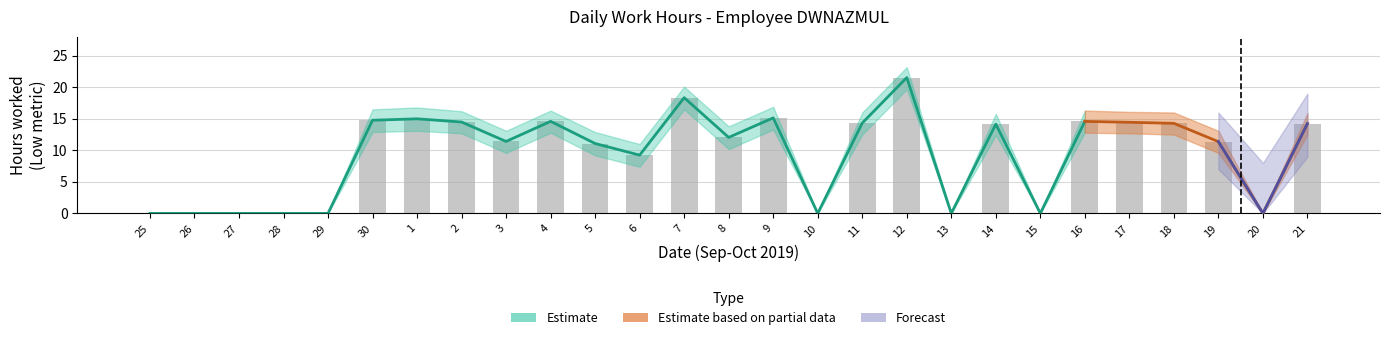

Reading right to left, what are all the values shown in this chart?

Low: 14.2	0.0	11.4	14.3	14.4	14.6	0.0	14.2	0.0	21.5	14.3	0.0	15.2	12.1	18.4	9.2	11.1	14.6	11.4	14.5	15.0	14.8	0.0	0.0	0.0	0.0	0.0
Low_upper: 15.9	0.0	13.1	16.0	16.1	16.3	0.0	15.8	0.0	23.2	16.0	0.0	16.9	13.8	20.1	11.0	12.9	16.3	13.1	16.2	16.8	16.5	0.0	0.0	0.0	0.0	0.0
Low_lower: 12.5	0.0	9.6	12.5	12.7	12.8	0.0	12.4	0.0	19.7	12.5	0.0	13.3	10.2	16.5	7.4	9.2	12.8	9.6	12.7	13.1	12.9	0.0	0.0	0.0	0.0	0.0
Partial_upper: 14.2	0.0	11.4	14.3	0.0	0.0	0.0	0.0	0.0	0.0	0.0	0.0	0.0	0.0	0.0	0.0	0.0	0.0	0.0	0.0	0.0	0.0	0.0	0.0	0.0	0.0	0.0
Partial_lower: 12.5	0.0	9.6	12.5	0.0	0.0	0.0	0.0	0.0	0.0	0.0	0.0	0.0	0.0	0.0	0.0	0.0	0.0	0.0	0.0	0.0	0.0	0.0	0.0	0.0	0.0	0.0
Partial_mid: 14.2	0.0	11.4	14.3	0.0	0.0	0.0	0.0	0.0	0.0	0.0	0.0	0.0	0.0	0.0	0.0	0.0	0.0	0.0	0.0	0.0	0.0	0.0	0.0	0.0	0.0	0.0